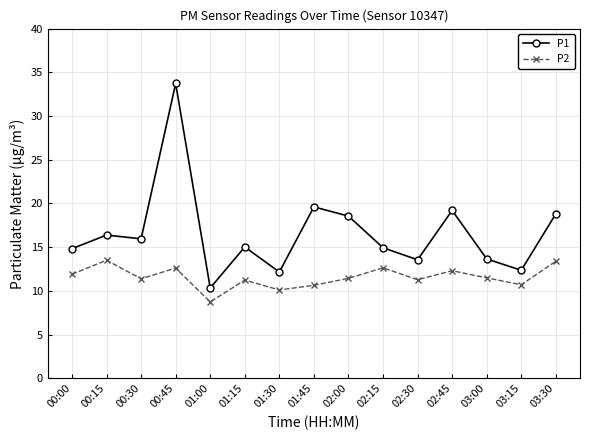

List the series in order of their peak value, highest first.

P1, P2